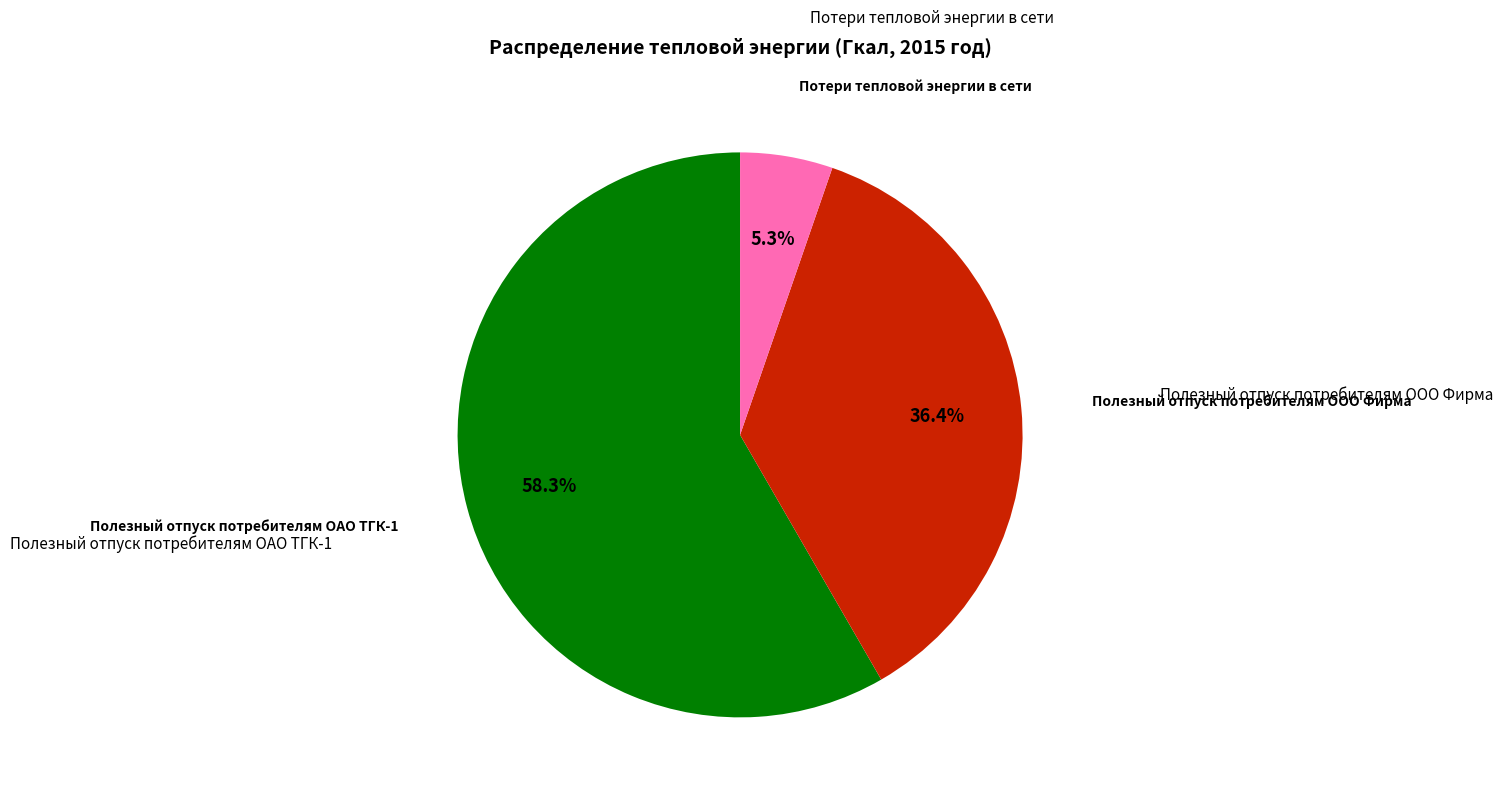

To the nearest percent, what is the average slice percentage?

33%